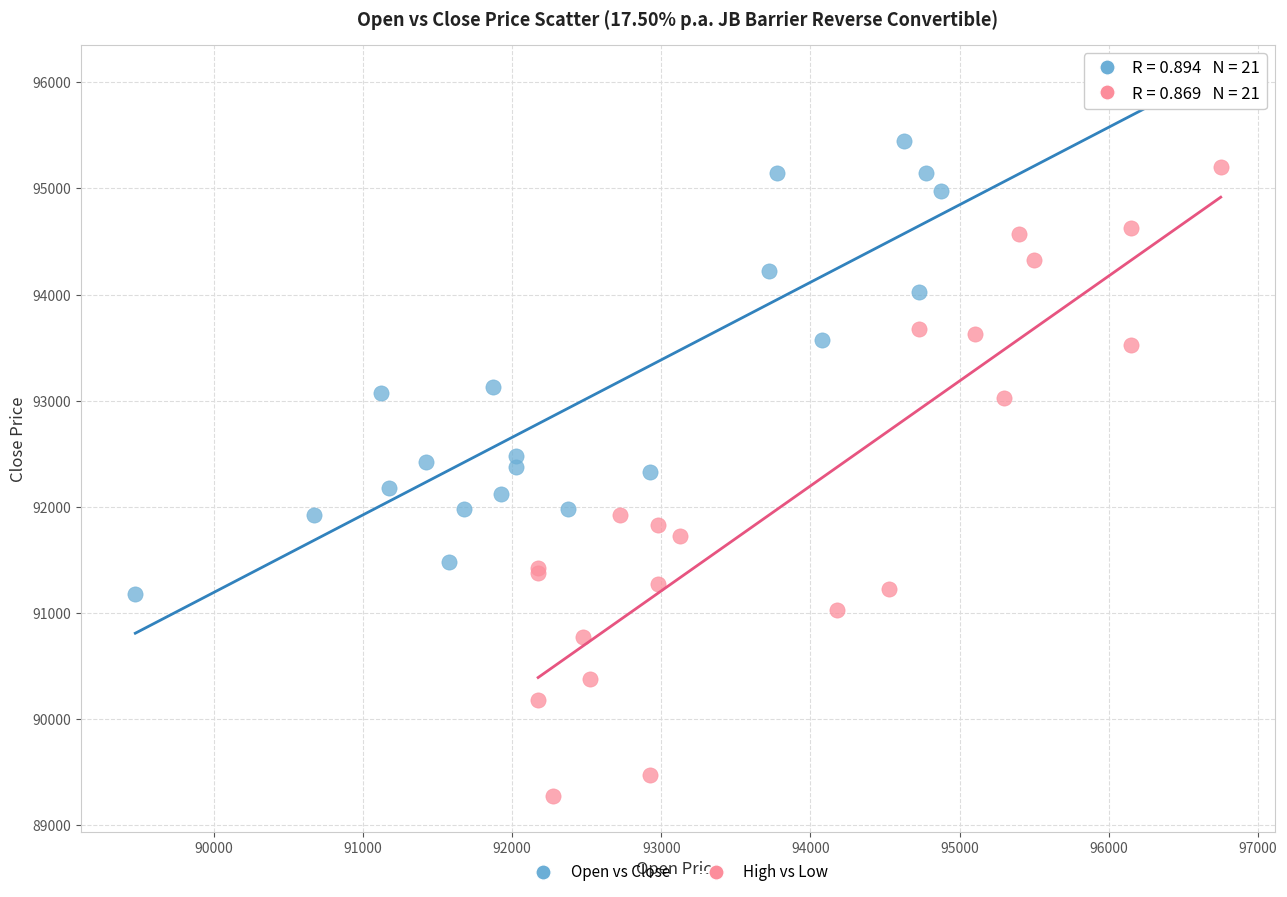

Which series contains the highest Y value?

Open vs Close